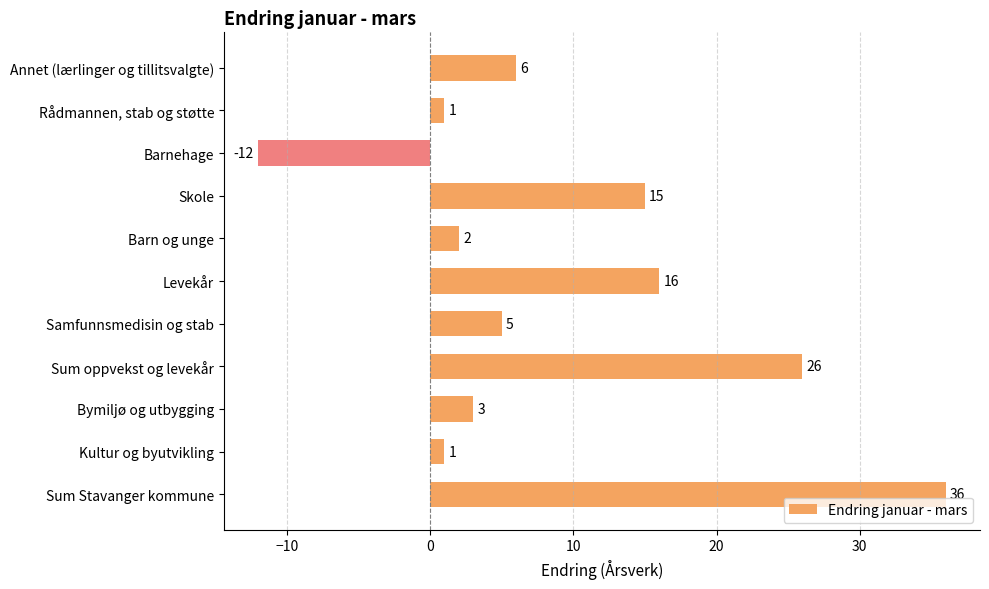

How many values are above zero?

10